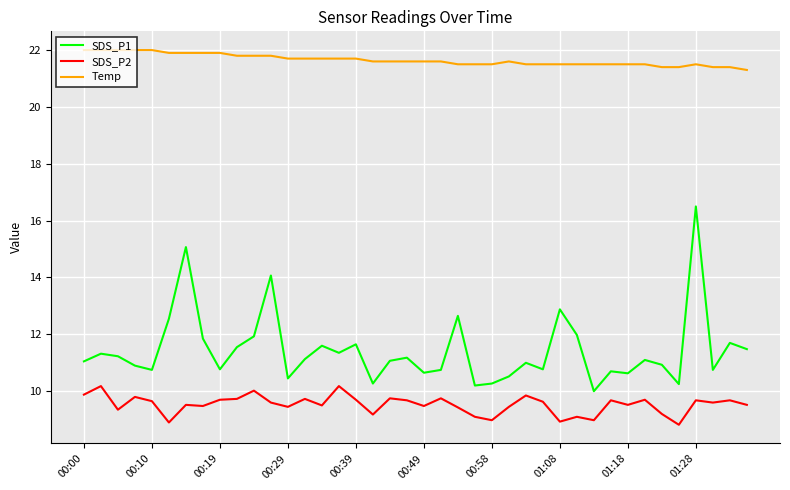

What are all the series names shown in the legend?

SDS_P1, SDS_P2, Temp